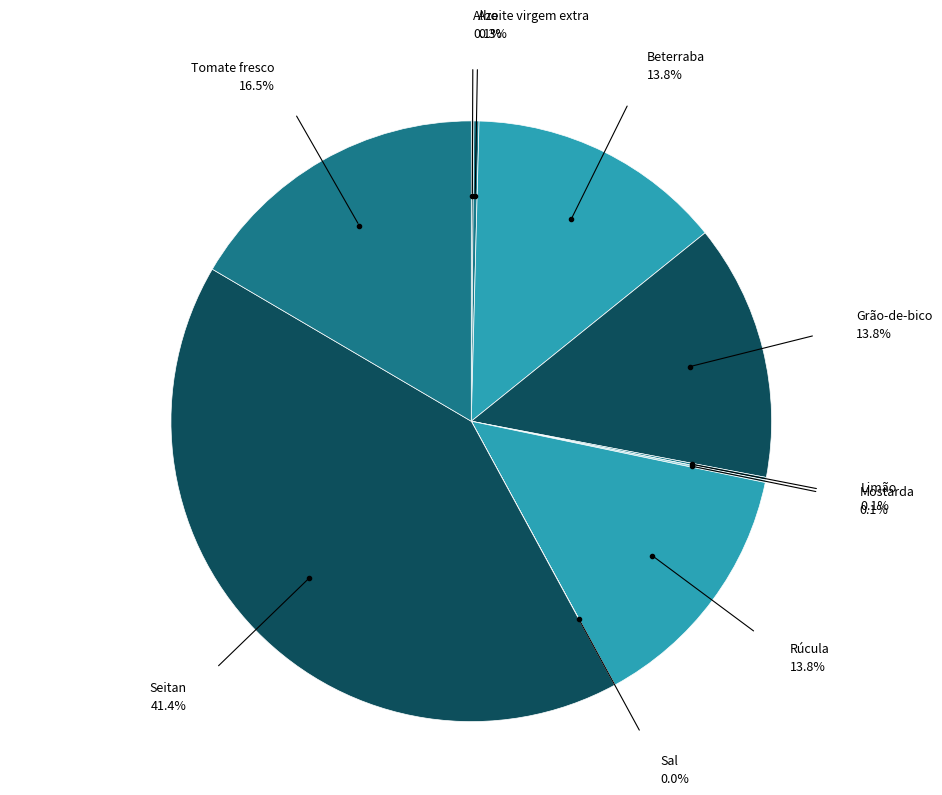

Does Rúcula account for over 50% of the chart?

No